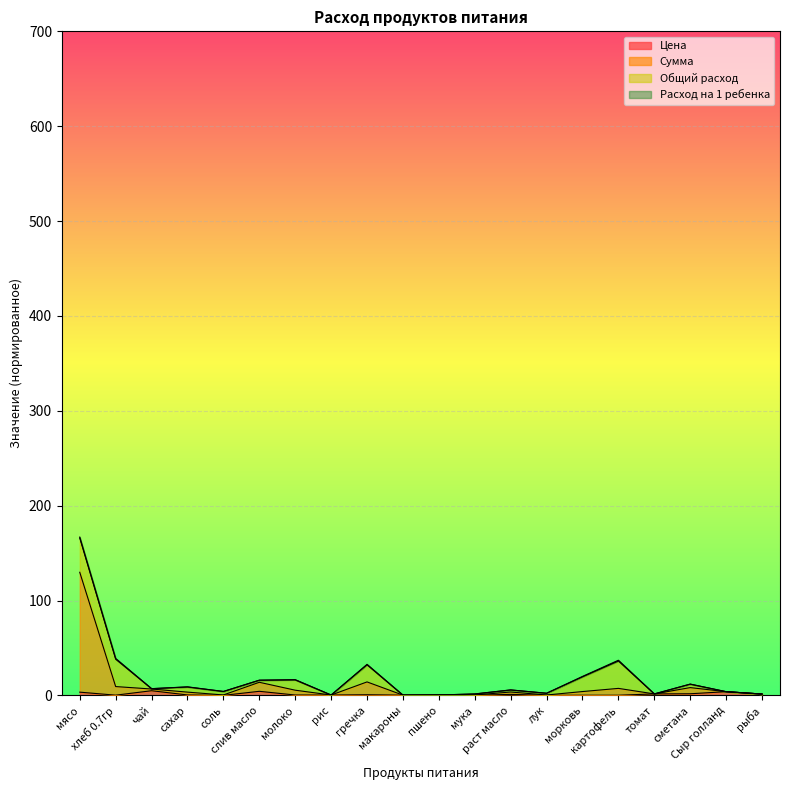

True or false: Сумма has a value of 9.7 at молоко.

False